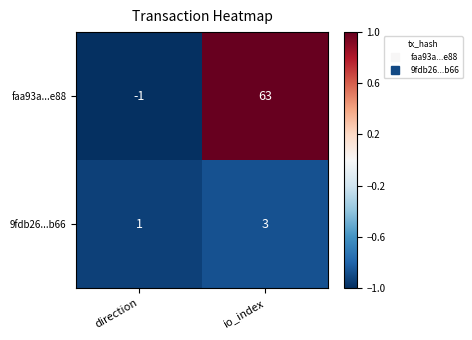

At how many categories does at least one series exceed 0?

2